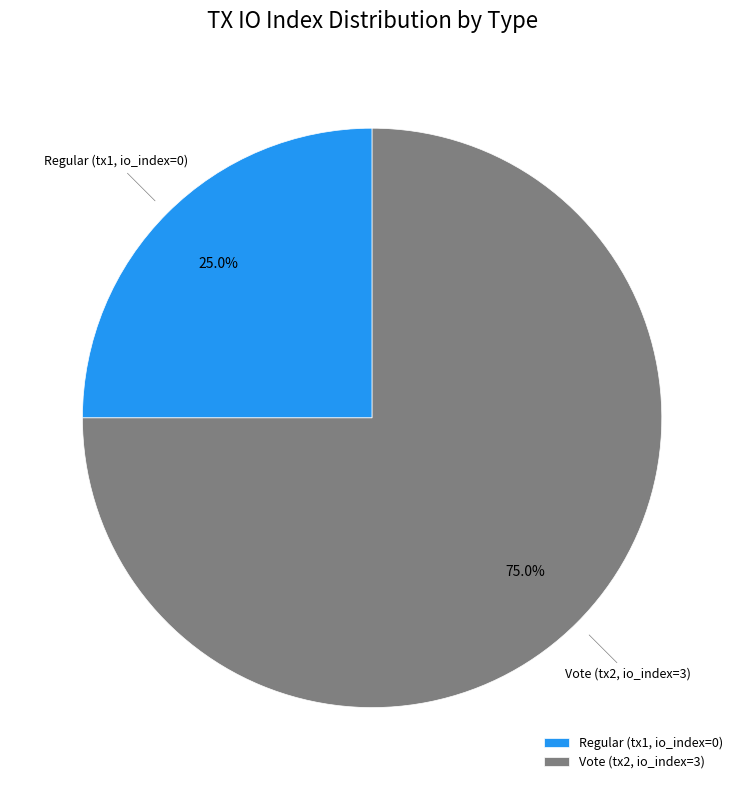

Rank the categories by value from highest to lowest.

Vote (tx2, io_index=3), Regular (tx1, io_index=0)